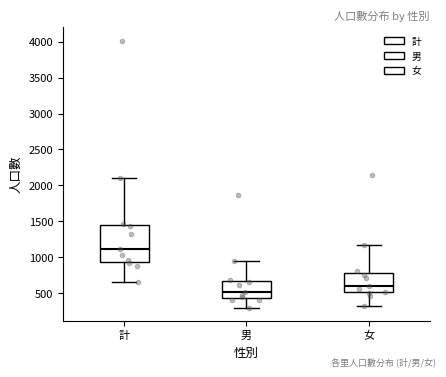

Reading left to right, read every box against the y-axis: the position of its median line, the range the box covers, and the ends of its whiskers. The values are not printed on the chart, so give them approximately, as read against the axis.

計: median 1100, box 950 to 1450, whiskers 650 to 2100
男: median 500, box 450 to 650, whiskers 300 to 950
女: median 600, box 500 to 800, whiskers 300 to 1150